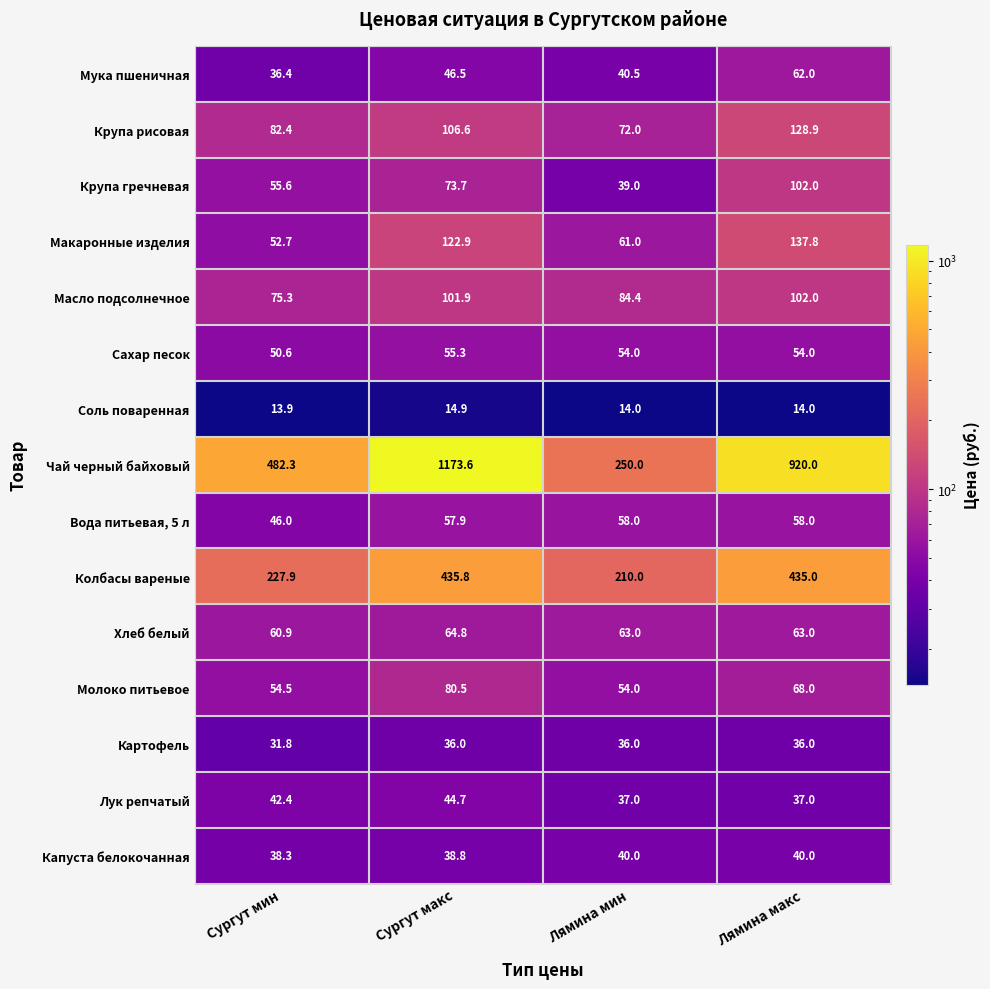

The value of Макаронные изделия at Сургут мин is 26.3. True or false?

False